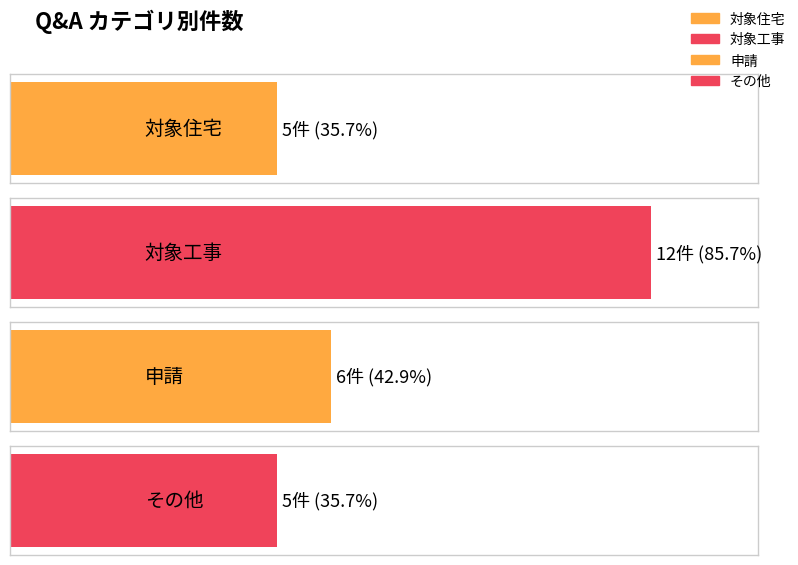

What is the ratio of the value at その他 to the value at 対象住宅?

1.0